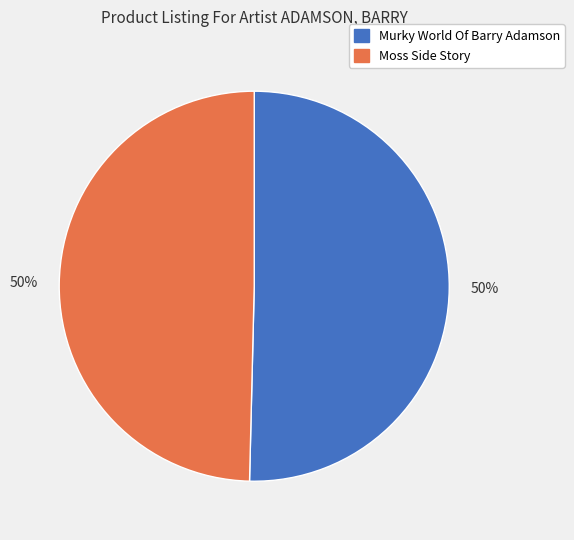

To the nearest percent, what percentage of the pie is Murky World Of Barry Adamson?

50%